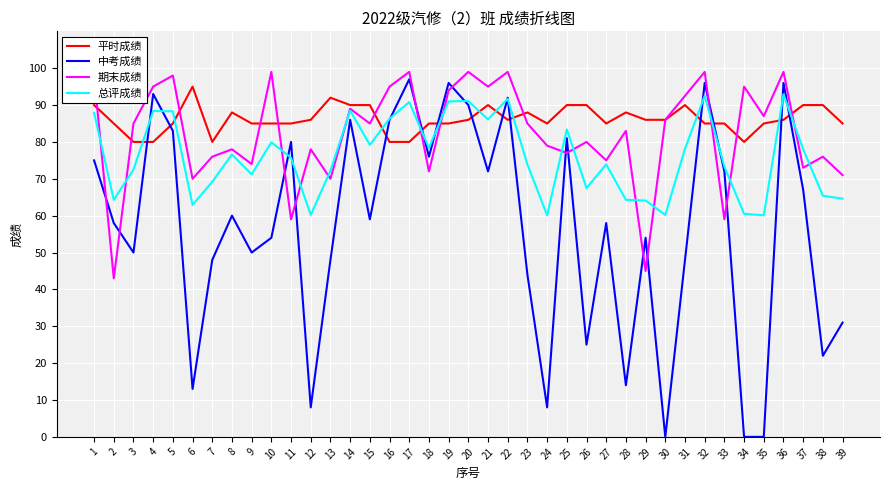

At how many categories does at least one series exceed 76?

39